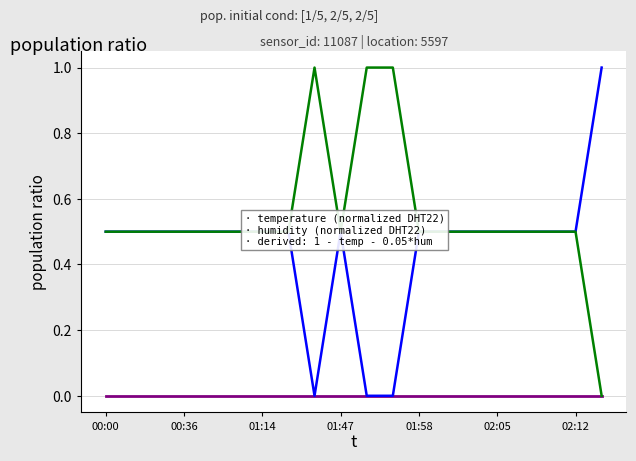

What is the greatest value displayed?

1.0